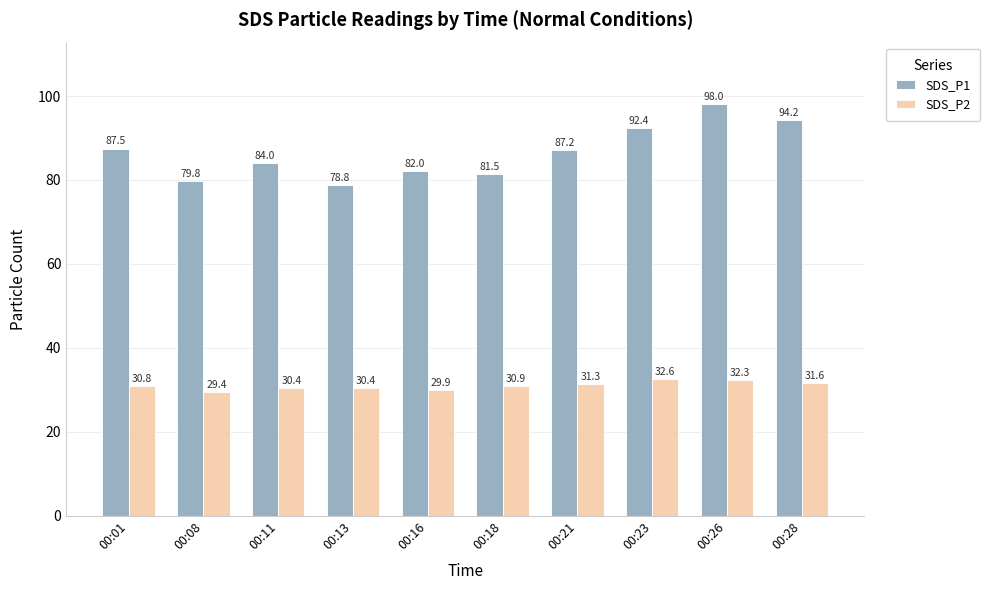

Which label corresponds to the smallest value in the chart?

00:08